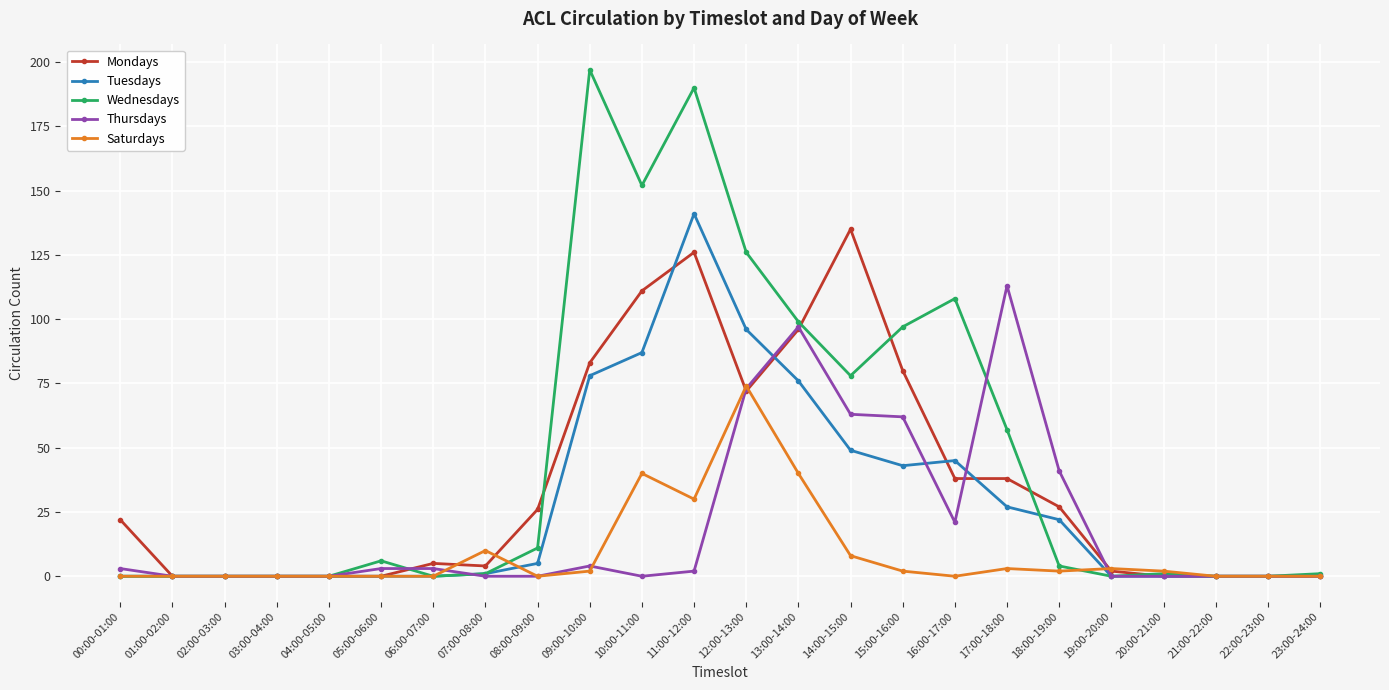

What is the greatest value displayed?

197